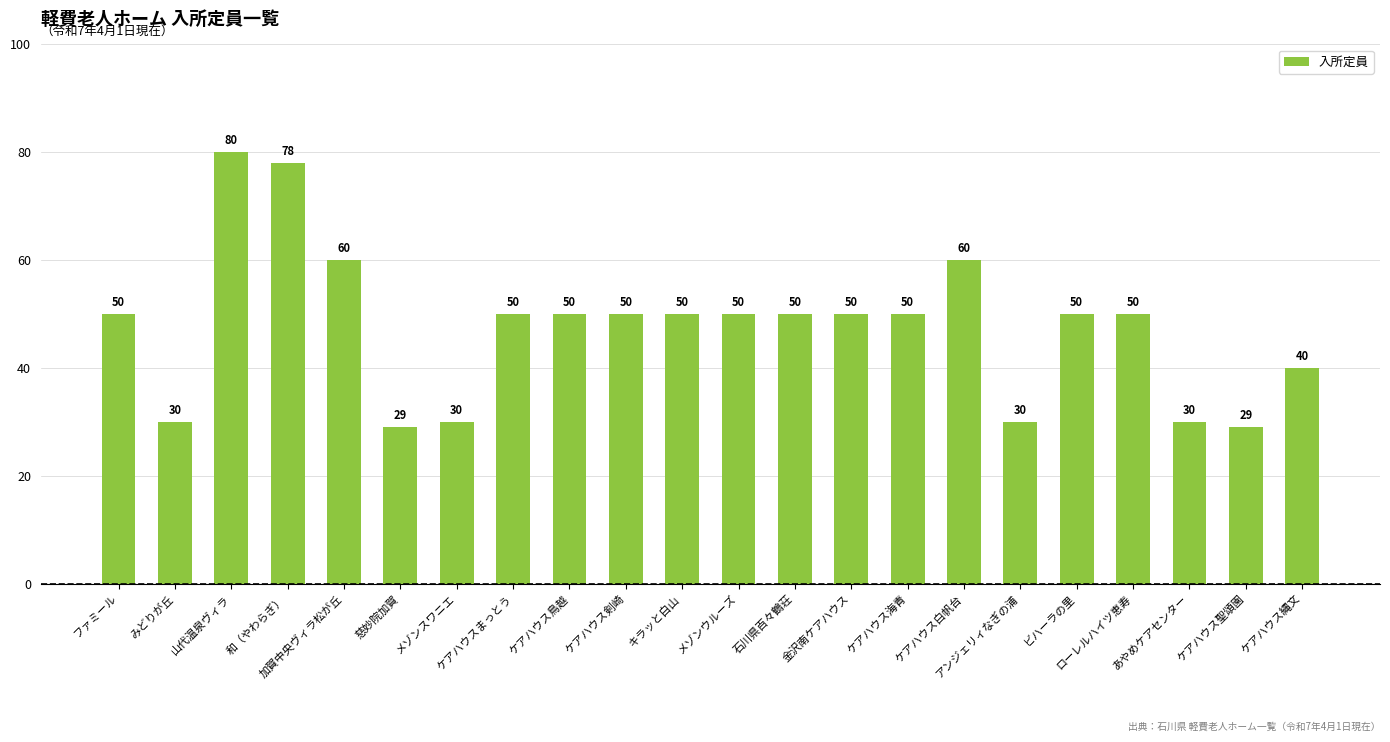

Which has a higher value, みどりが丘 or ケアハウス白帆台?

ケアハウス白帆台